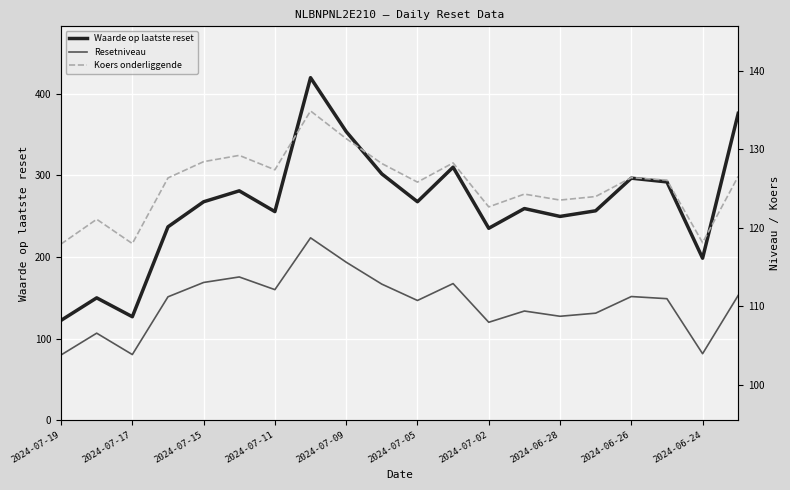

True or false: Waarde op laatste reset has a value of 35.0 at 2024-07-17.

False